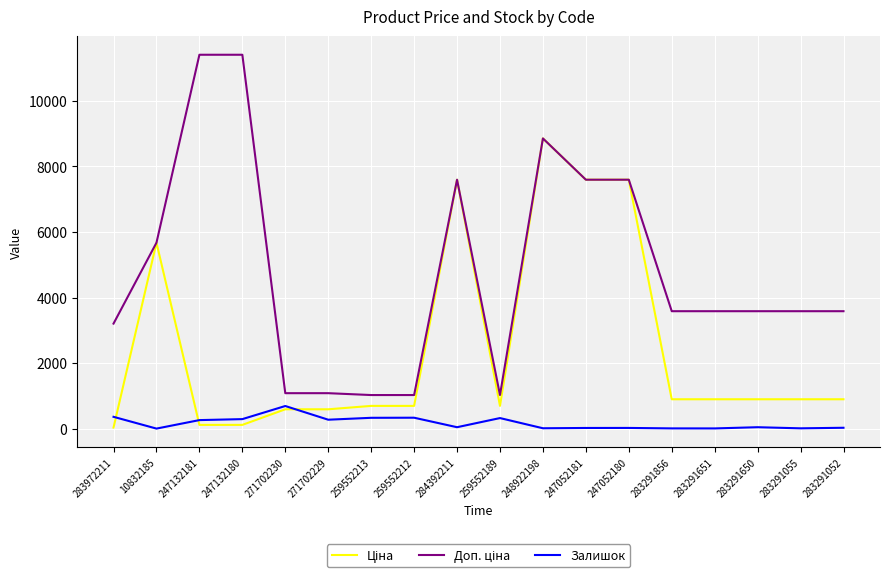

What is the greatest value displayed?

11410.0